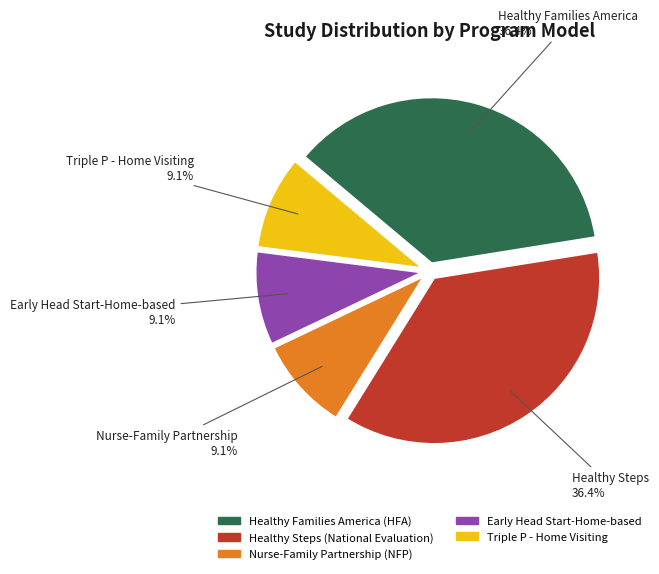

Approximately how many times larger is the value at Healthy Families America (HFA) compared to Nurse-Family Partnership (NFP)?

4.0